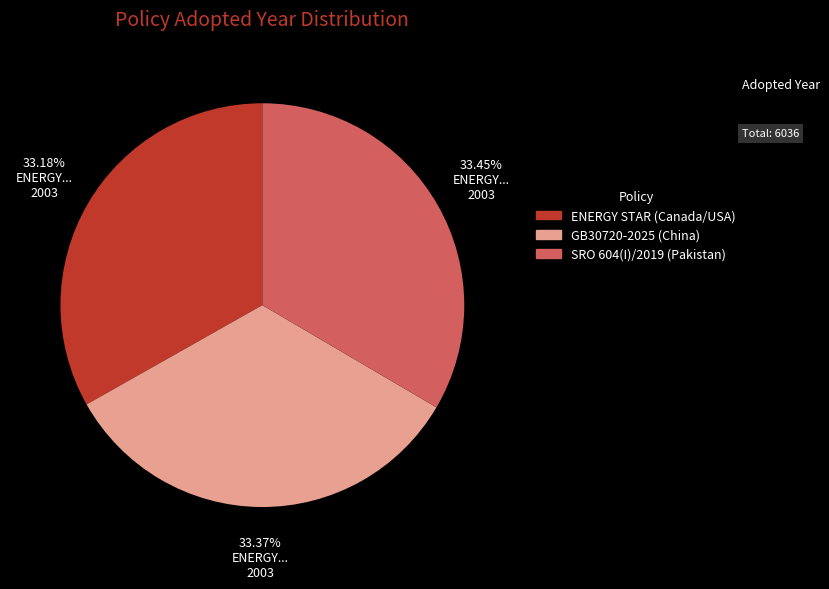

Does any single category account for the majority?

No